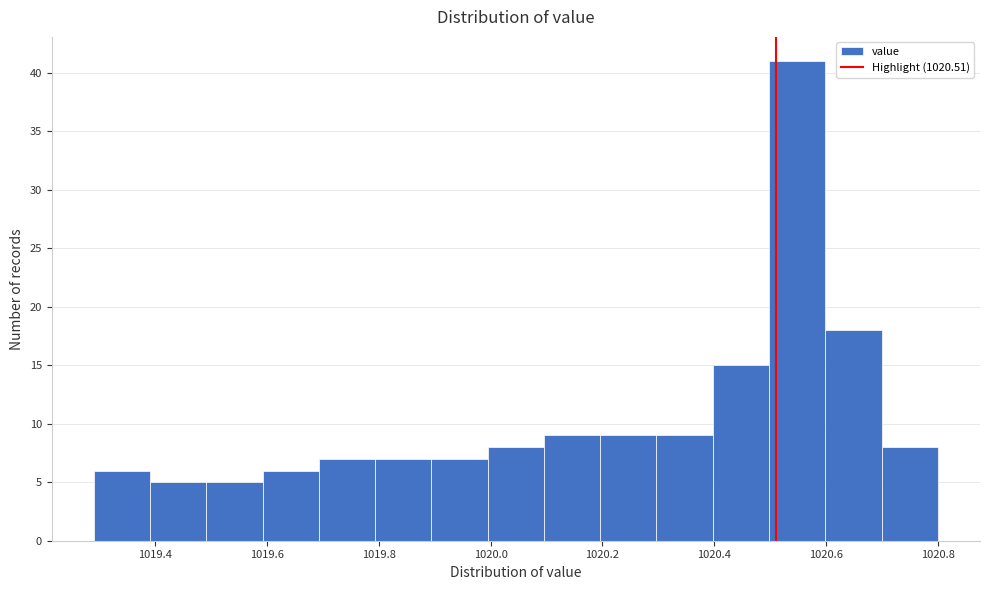

Reading left to right, transcribe this chart: for each bar, give the range it covers on the x-axis and its height. Neither the bar edges nor the heights are printed on the chart, so give them approximately, as read against the axes.

1019.3 to 1019.4: 6
1019.4 to 1019.5: 5
1019.5 to 1019.6: 5
1019.6 to 1019.7: 6
1019.7 to 1019.8: 7
1019.8 to 1019.9: 7
1019.9 to 1020.0: 7
1020.0 to 1020.1: 8
1020.1 to 1020.2: 9
1020.2 to 1020.3: 9
1020.3 to 1020.4: 9
1020.4 to 1020.5: 15
1020.5 to 1020.6: 41
1020.6 to 1020.7: 18
1020.7 to 1020.8: 8